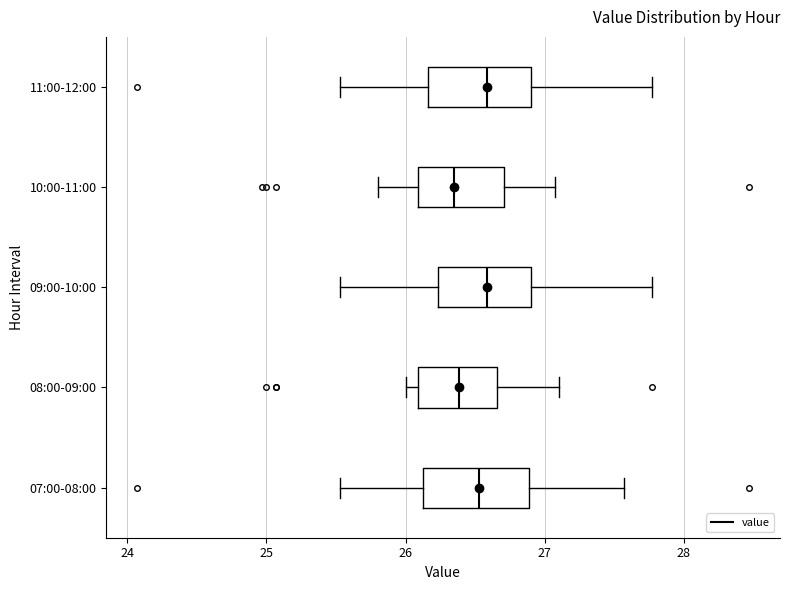

Where does the right whisker of the box for 09:00-10:00 end on the x-axis? The values are not printed on the chart, so give them approximately, as read against the axis.

27.8